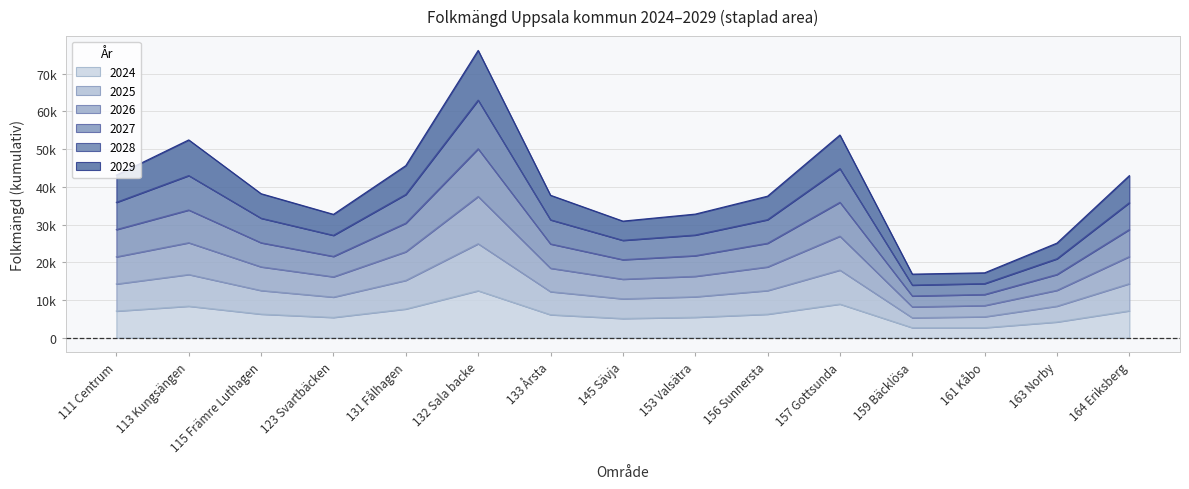

True or false: 2024 and 2029 cross at least once.

False